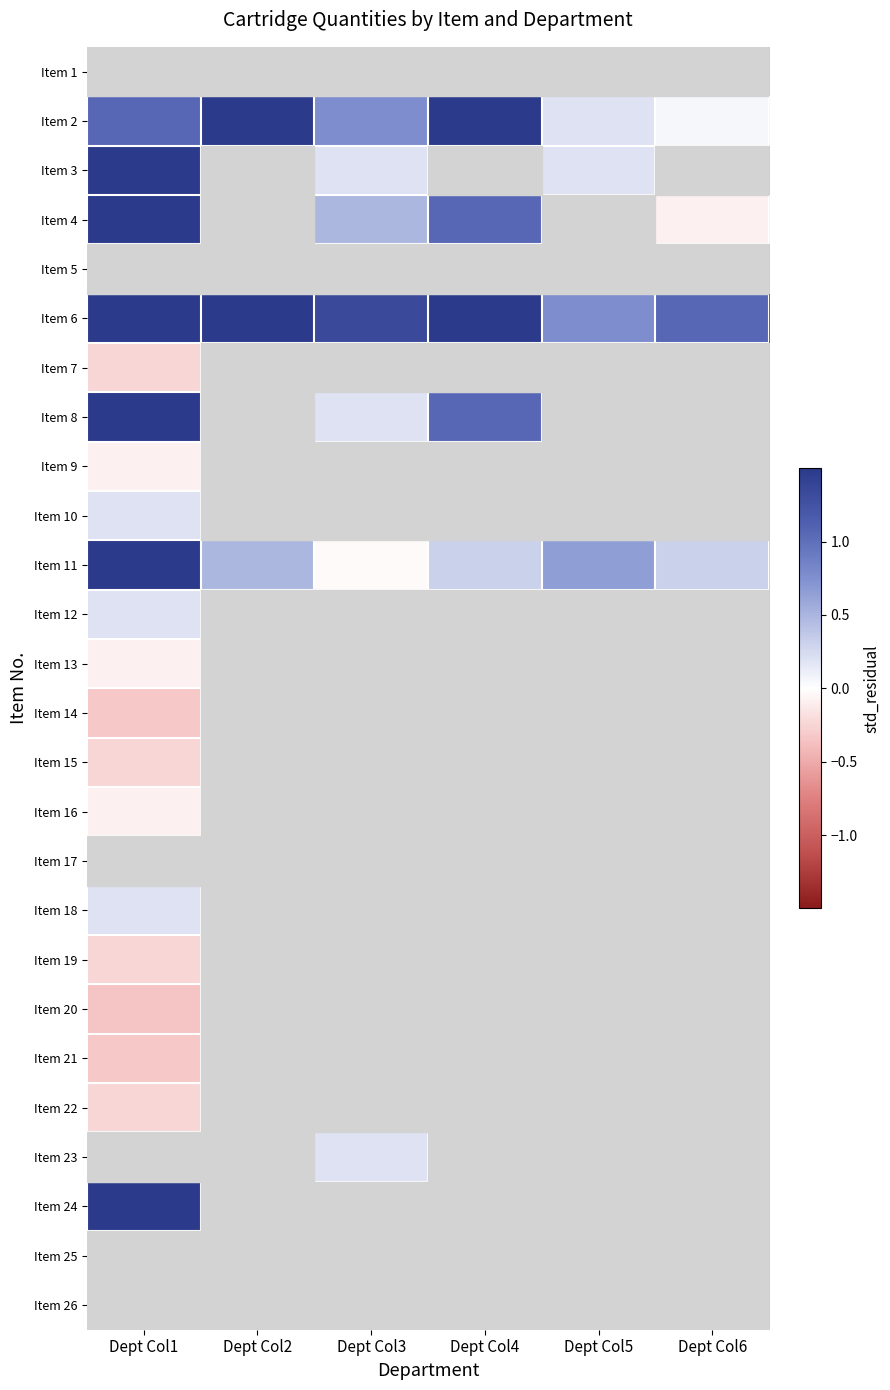

At how many categories does at least one series exceed 1?

5